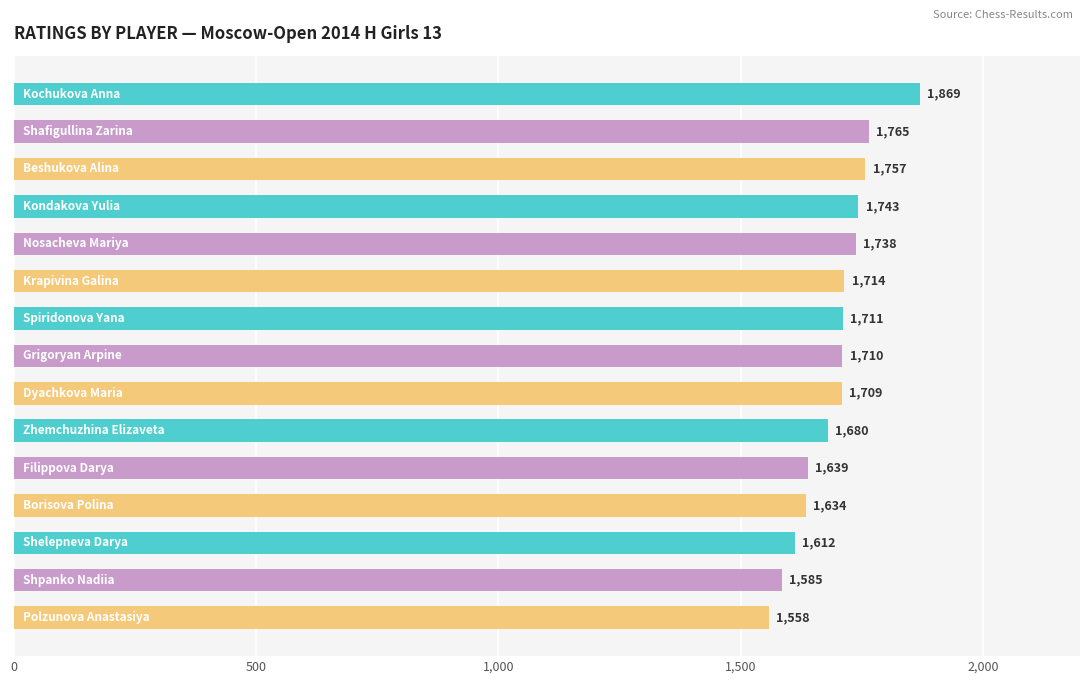

How many categories are shown in the chart?

15